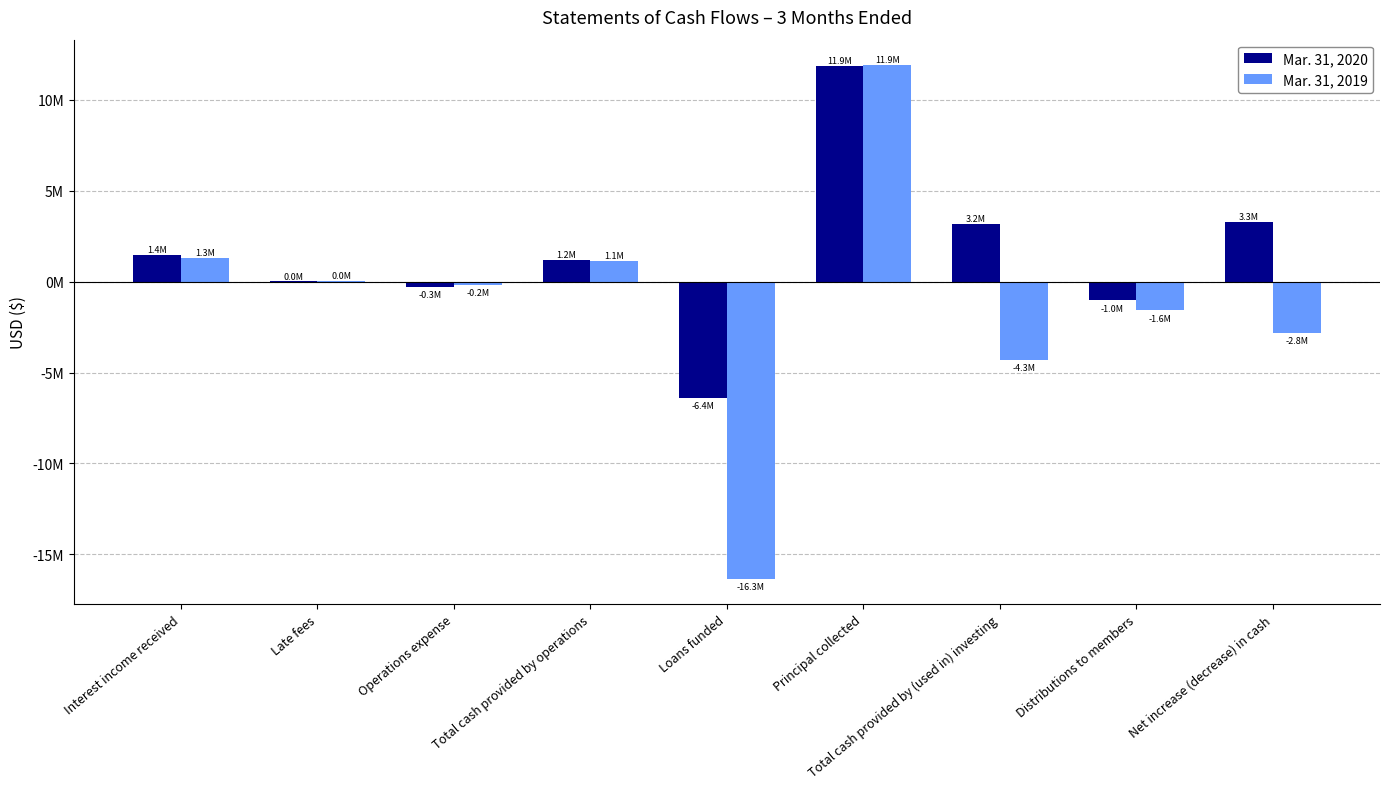

What is the value of the Mar. 31, 2019 bar at the 9th from the left?

-2815711